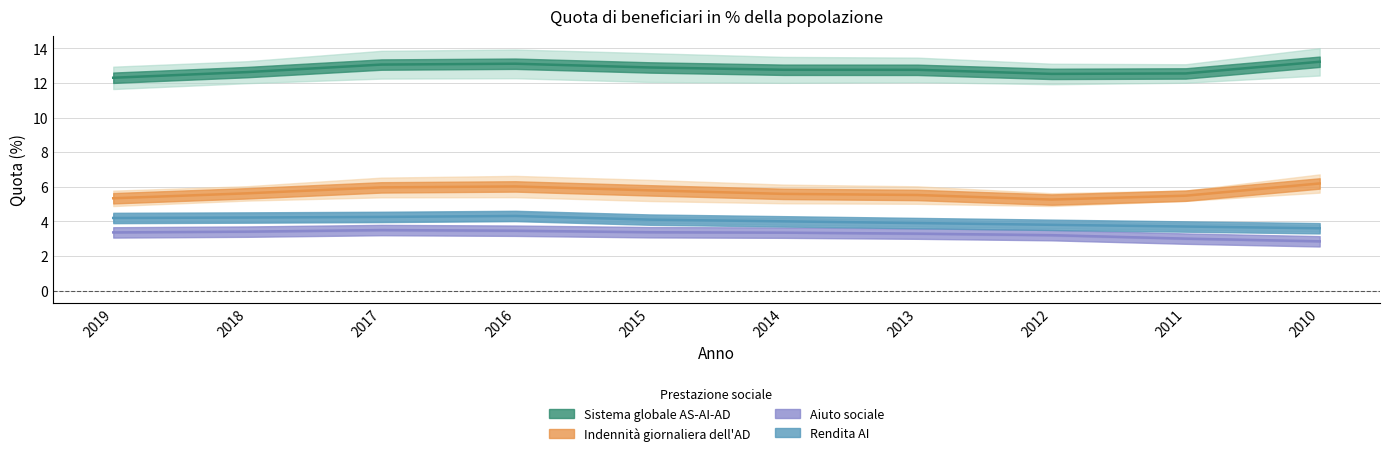

True or false: Indennità giornaliera dell'AD has more than 2 points higher than both neighbors.

False